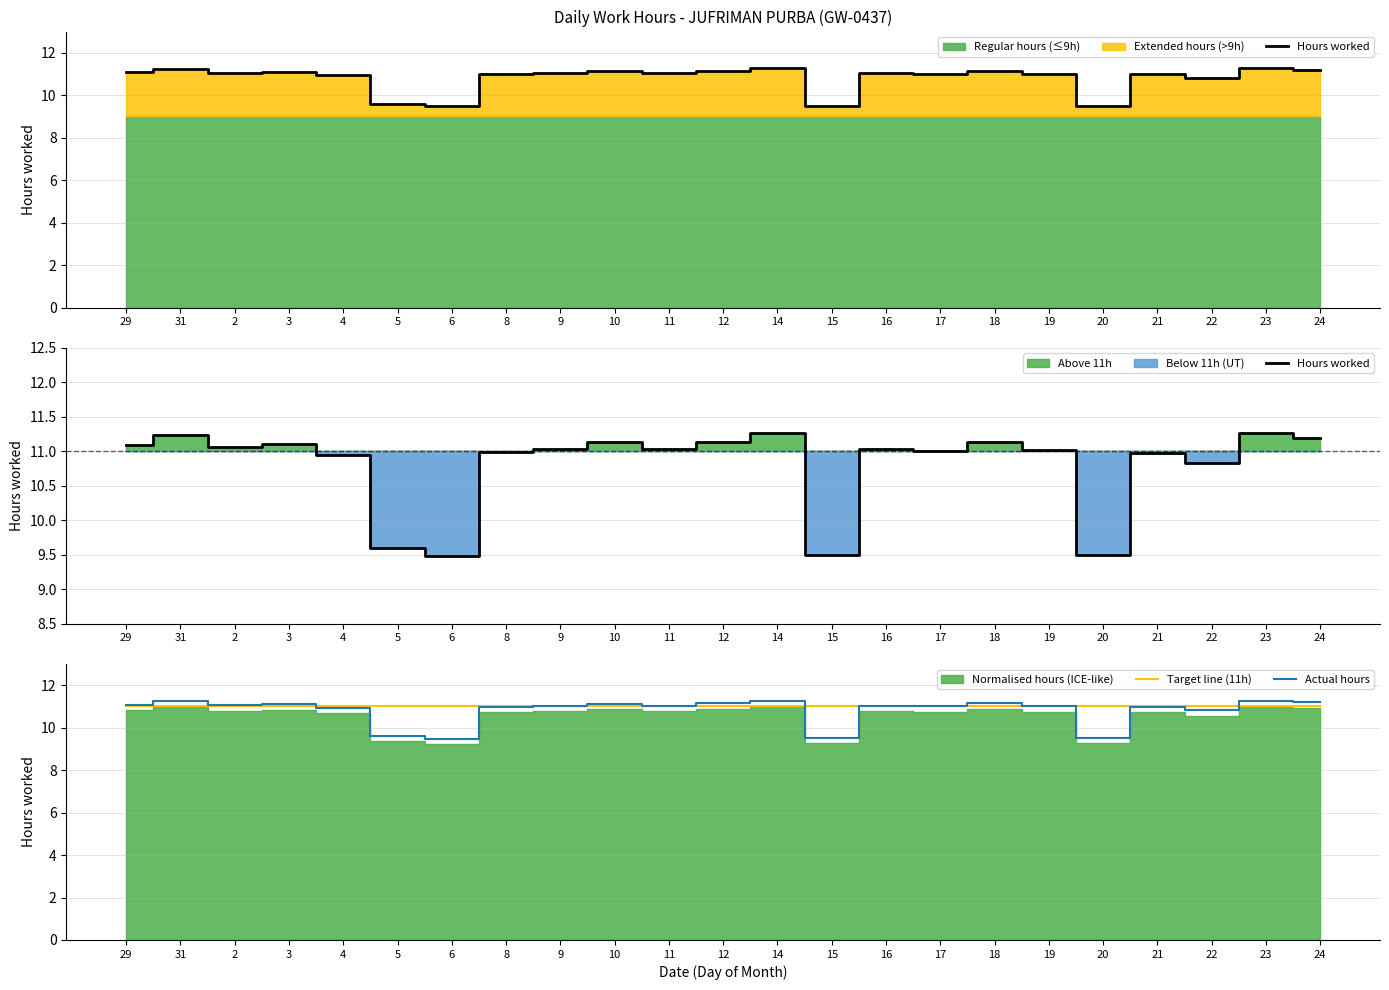

What is the difference between the maximum and minimum values in the Actual hours series?

1.8